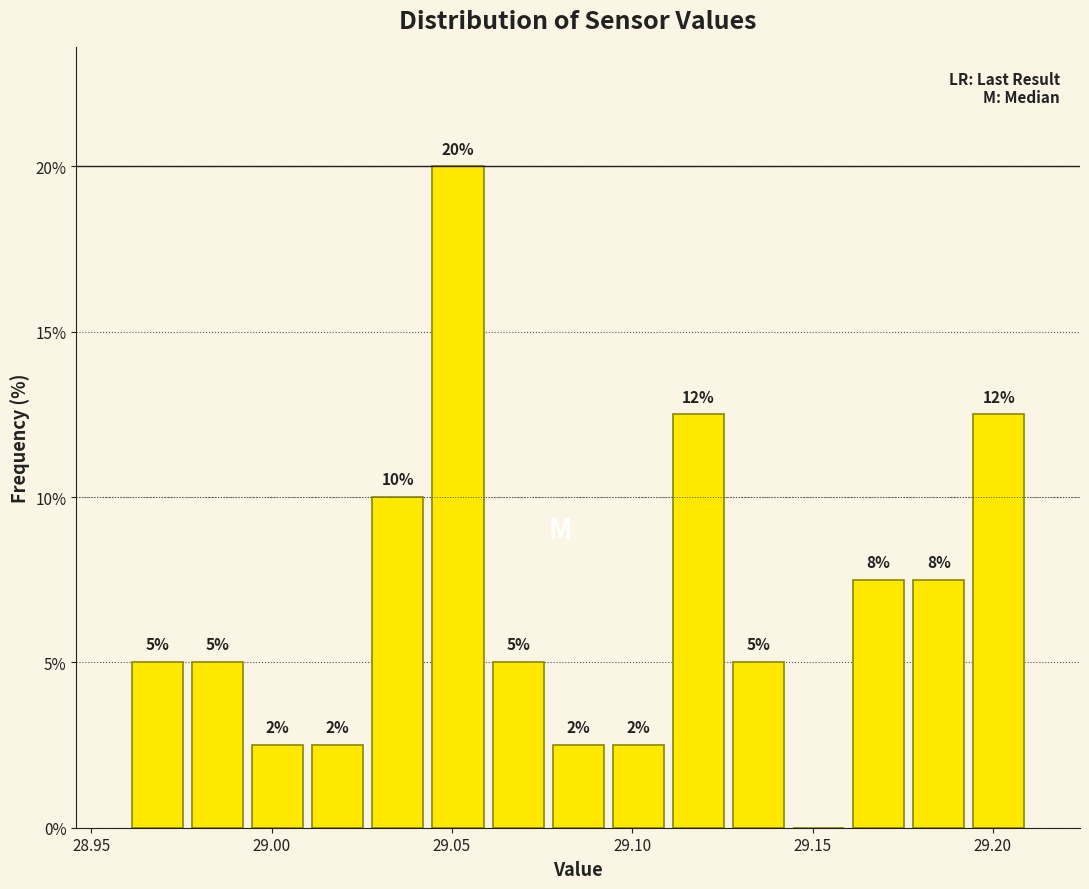

Around what value on the x-axis is the tallest bar? Give the approximate position of its centre, as read against the axis.

29.050